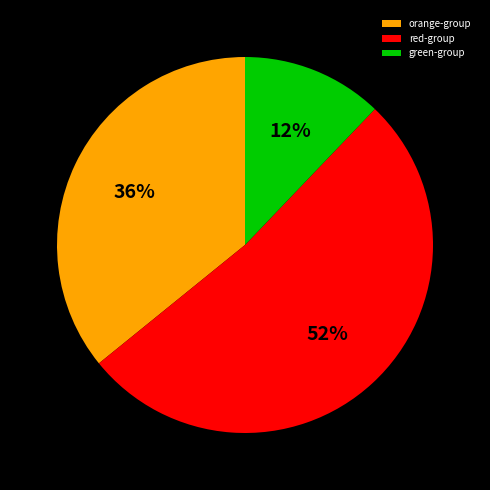

True or false: orange-group accounts for 45% of the total.

False